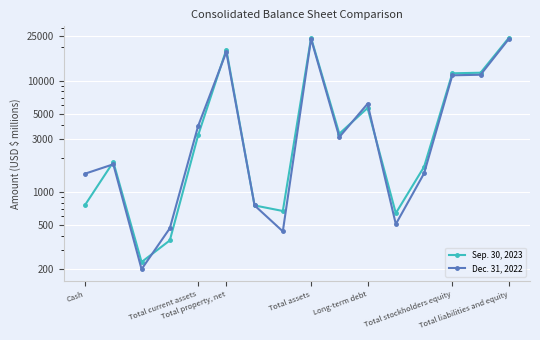

The Sep. 30, 2023 series shows 511 at Total current assets. True or false?

False